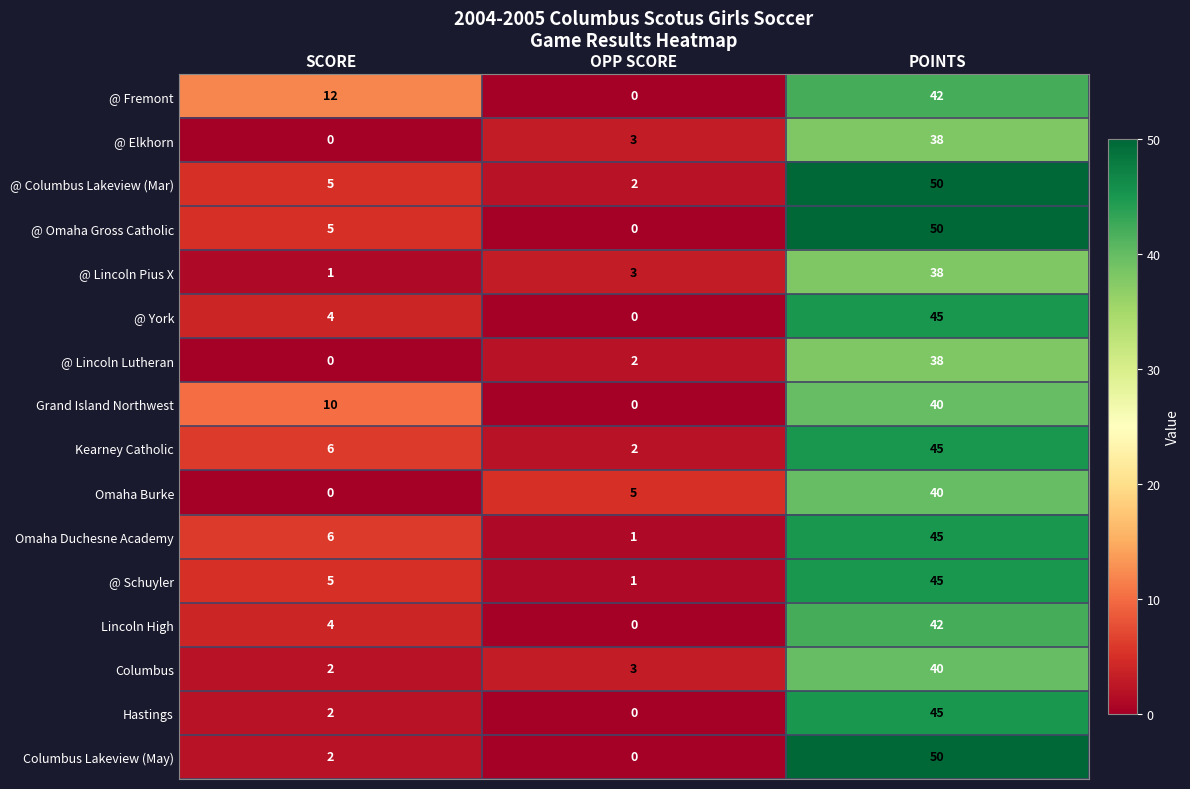

Is the value of @ Lincoln Lutheran at SCORE greater than the value of Columbus Lakeview (May) at POINTS?

No